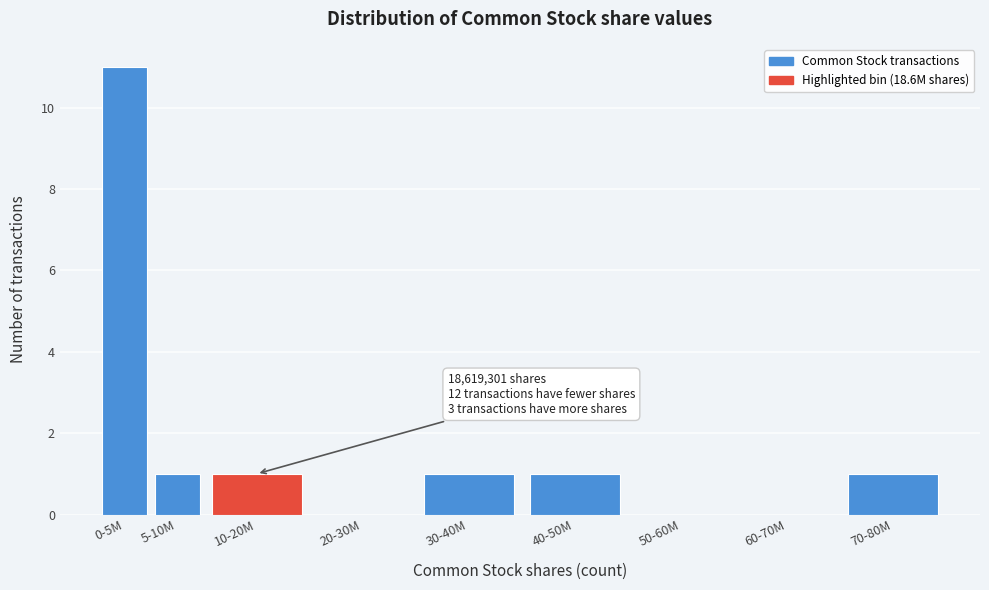

Reading left to right, list all the values displayed in this chart.

0-5M=11	5-10M=1	10-20M=1	20-30M=0	30-40M=1	40-50M=1	50-60M=0	60-70M=0	70-80M=1